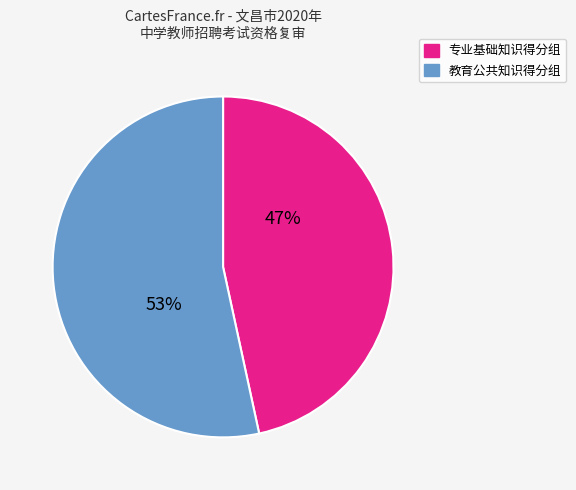

To the nearest percent, what is the average slice percentage?

50%